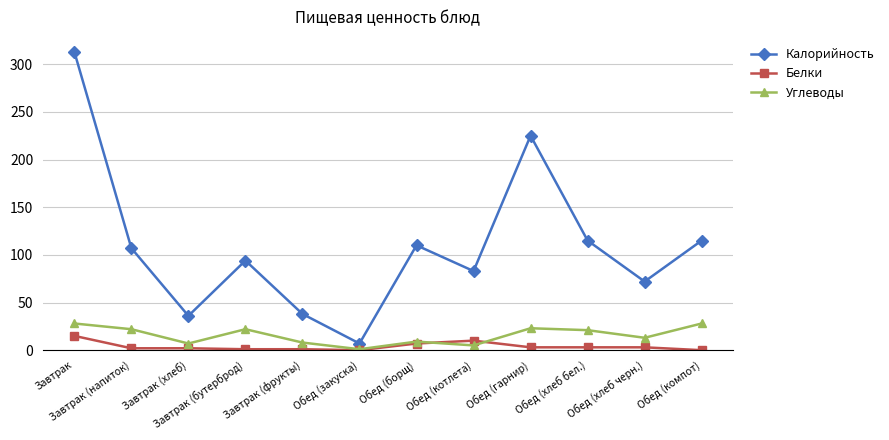

What are all the series names shown in the legend?

Калорийность, Белки, Углеводы